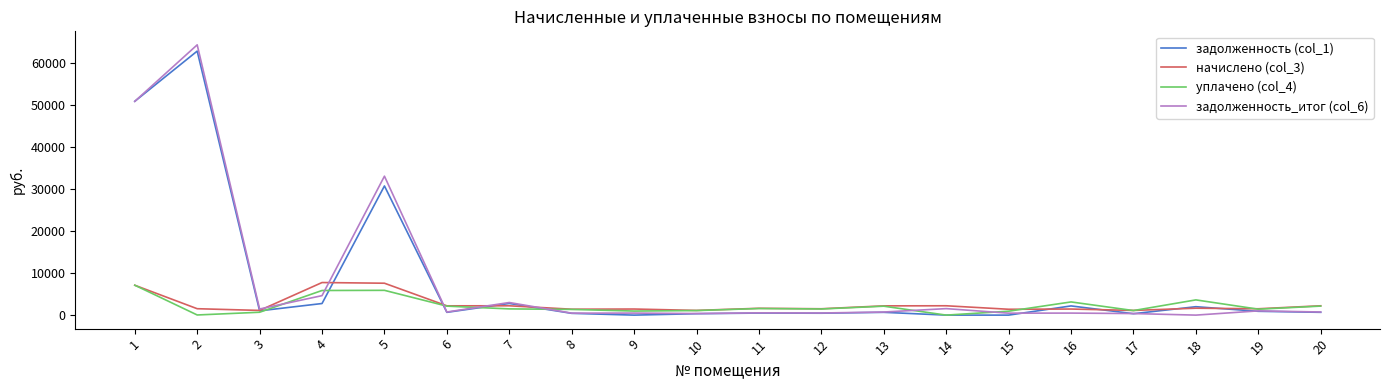

Rank the series by their maximum value, from lowest to highest.

уплачено (col_4), начислено (col_3), задолженность (col_1), задолженность_итог (col_6)